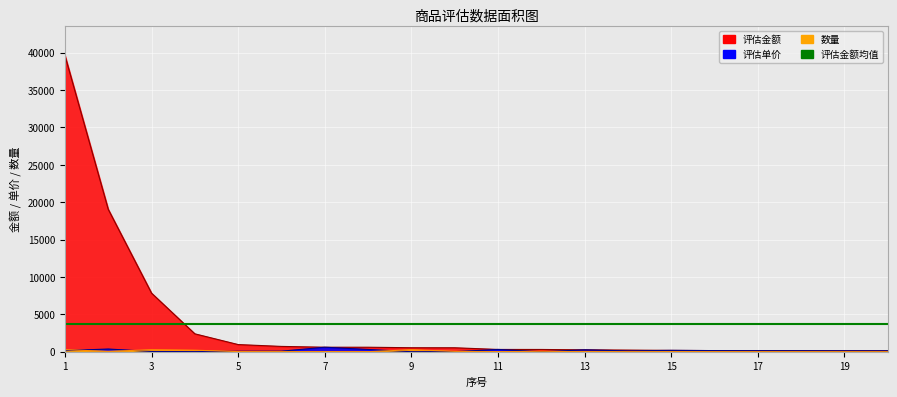

Reading right to left, extract all data points from this chart.

评估金额: 20=119.4	19=119.6	18=131.4	17=134.4	16=149.0	15=179.4	14=214.2	13=249.0	12=300.0	11=302.4	10=526.4	9=530.0	8=599.0	7=599.7	6=708.0	5=955.2	4=2391.9	3=7833.8	2=19048.2	1=39634.0
评估单价: 20=119.4	19=119.6	18=131.4	17=134.4	16=149.0	15=179.4	14=107.1	13=249.0	12=5.0	11=302.4	10=11.2	9=2.0	8=299.5	7=599.7	6=70.8	5=59.7	4=11.9	3=29.9	2=359.4	1=149.0
数量: 20=1.0	19=1.0	18=1.0	17=1.0	16=1.0	15=1.0	14=2.0	13=1.0	12=60.0	11=1.0	10=47.0	9=265.0	8=2.0	7=1.0	6=10.0	5=16.0	4=201.0	3=262.0	2=53.0	1=266.0